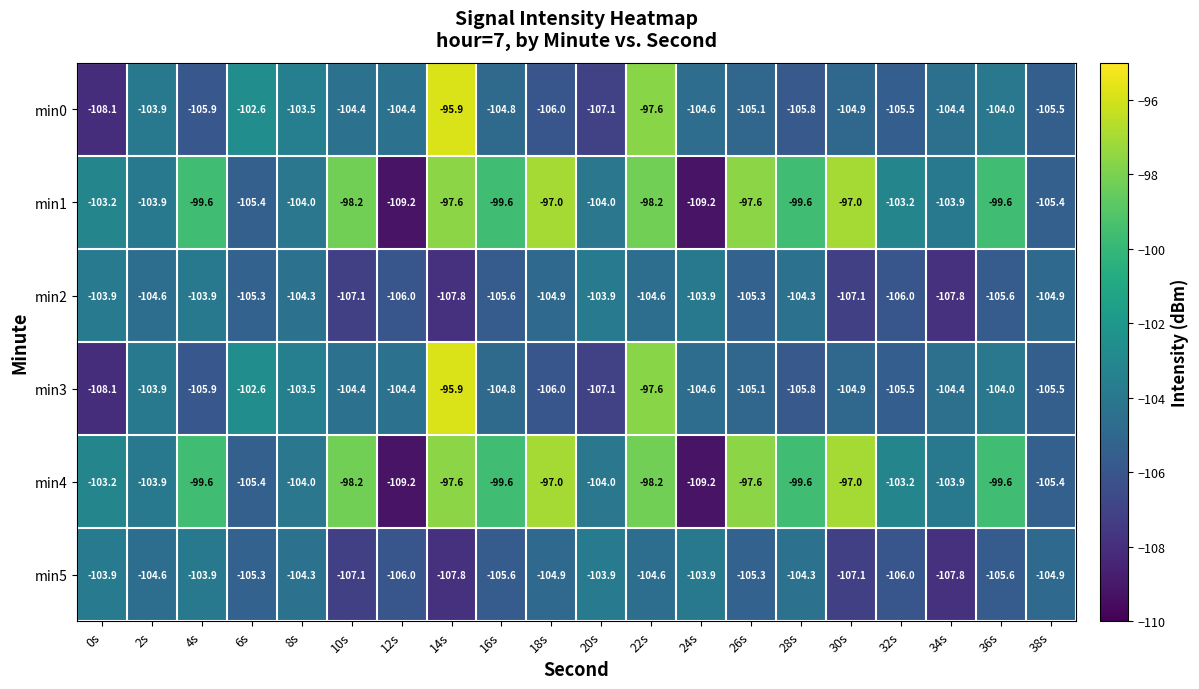

What is the lowest value of the min2 series?

-107.8